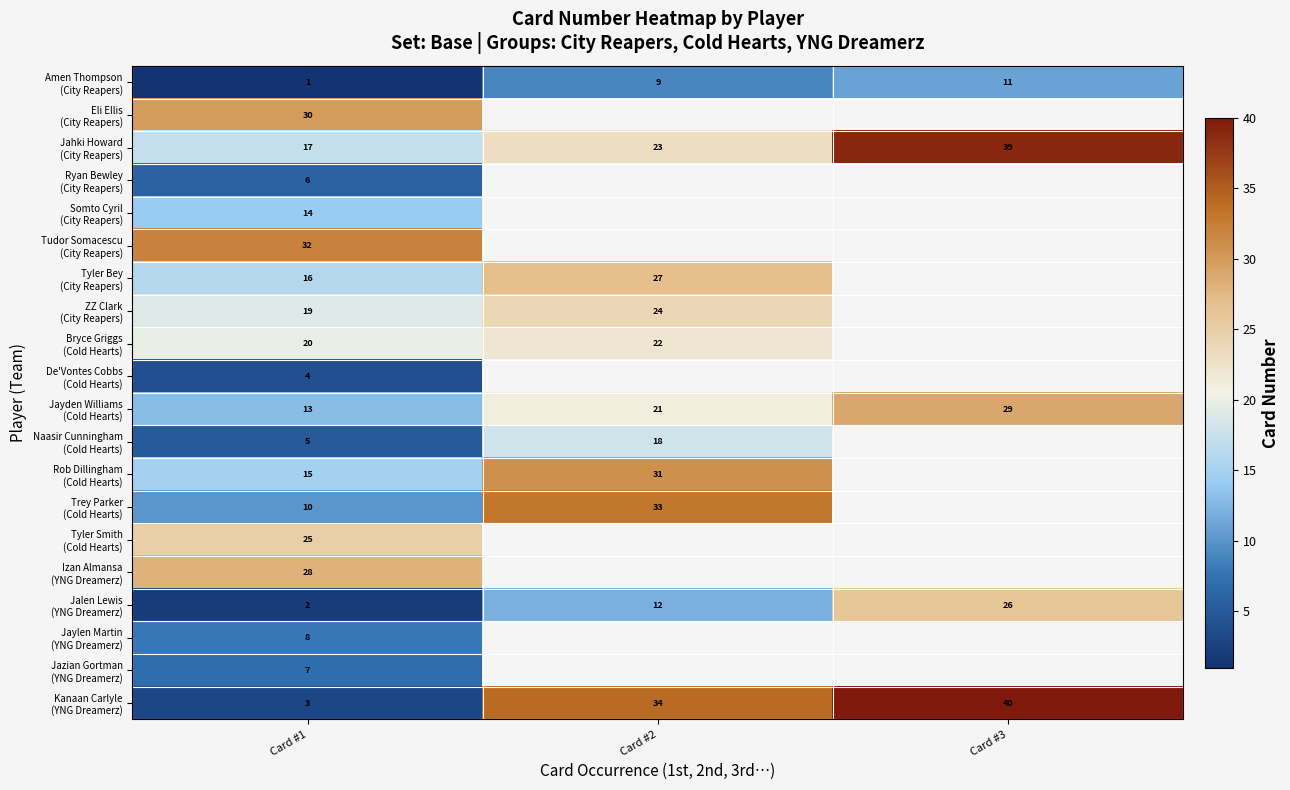

What is the difference between the highest and lowest values at Card #2?

25.0